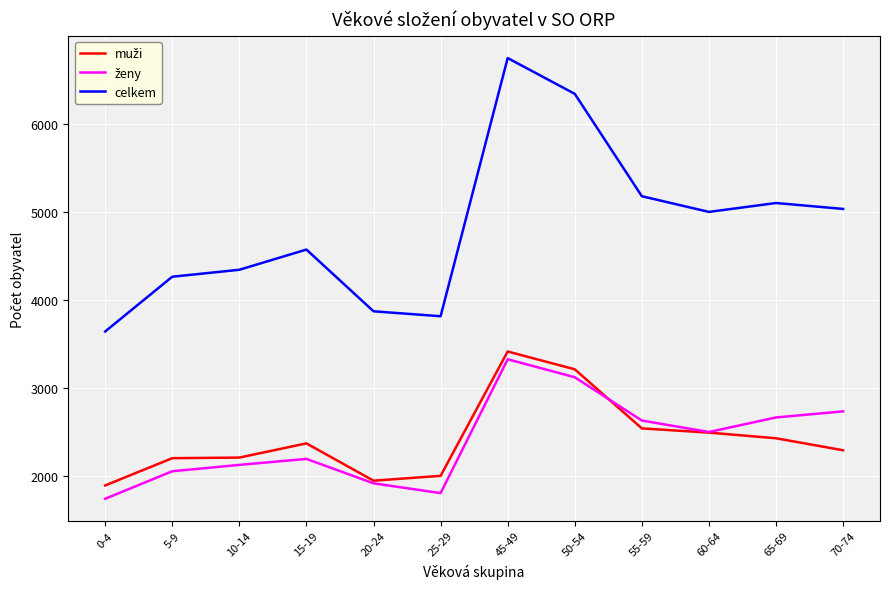

Which category has the lowest value across all series?

0-4